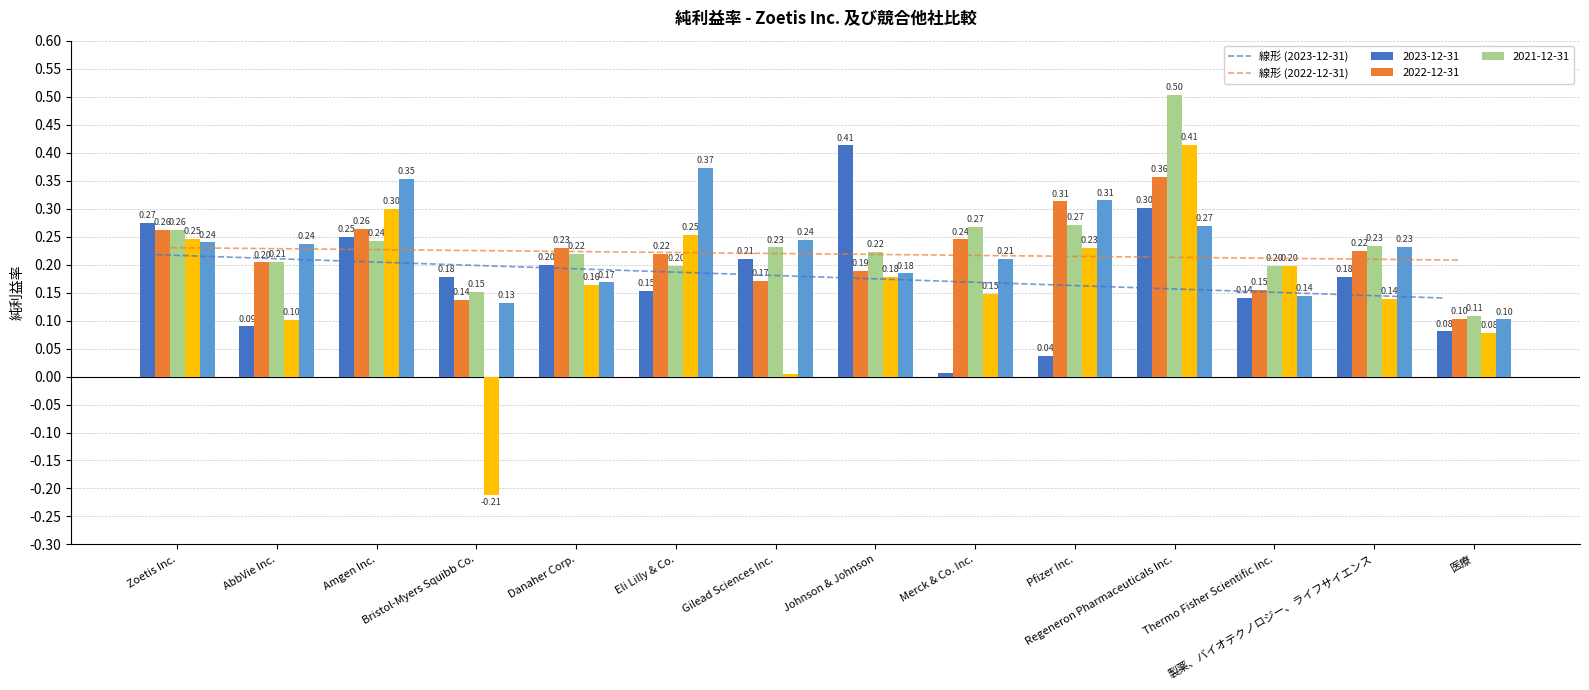

What is the minimum value for 線形 (2023-12-31)?

0.1